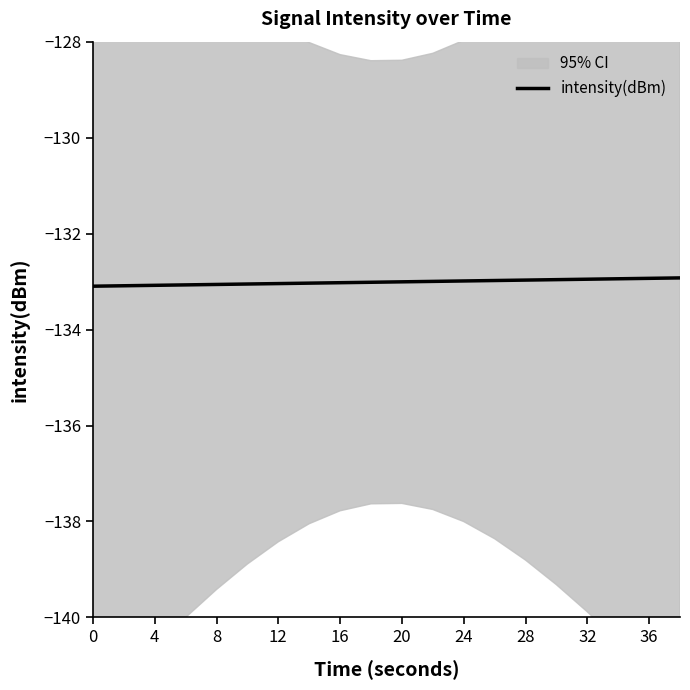

True or false: the data shows -68.7 at 12.

False